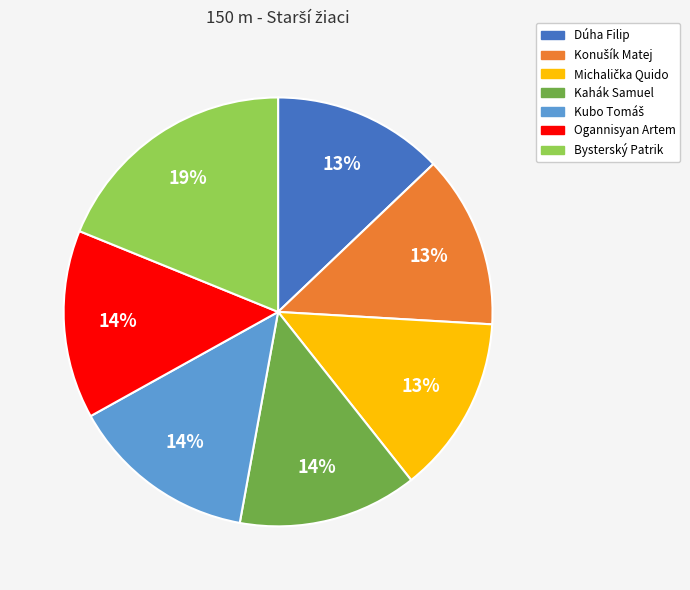

Which category has the biggest portion of the pie?

Bysterský Patrik